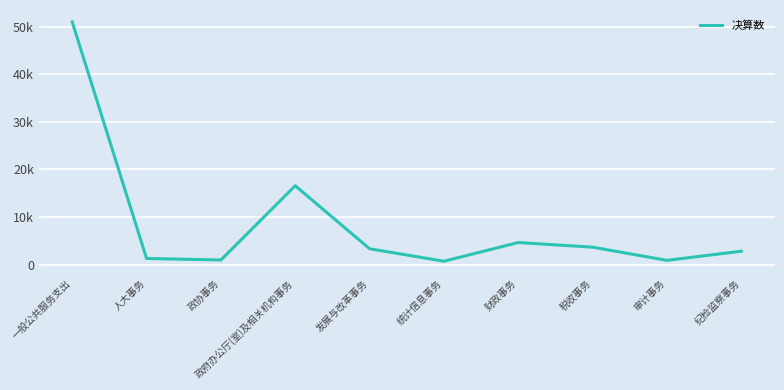

Reading left to right, what are all the values shown in this chart?

51019	1270	946	16569	3312	690	4621	3645	871	2795